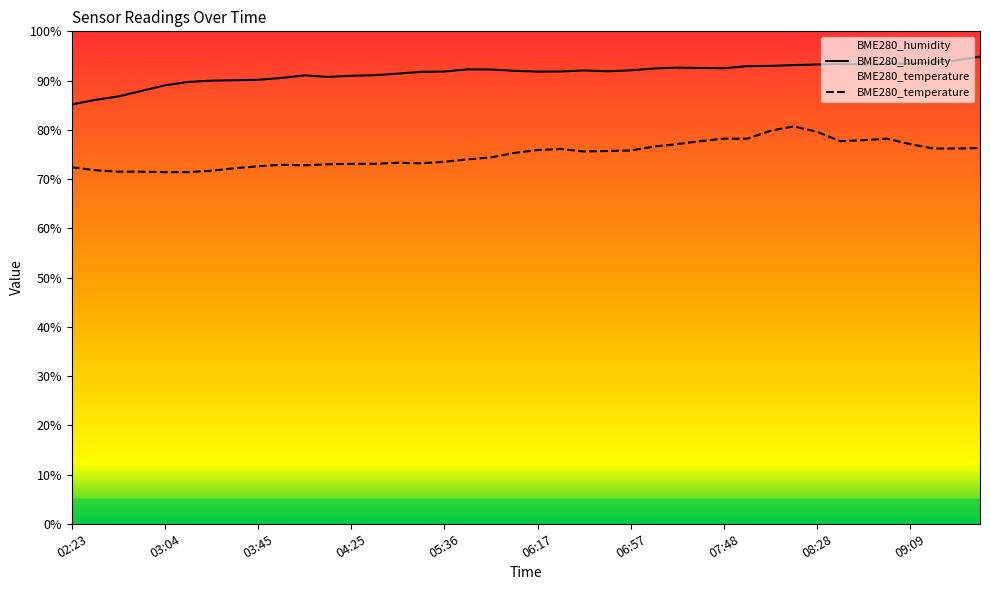

True or false: BME280_humidity and BME280_temperature intersect in this chart.

False